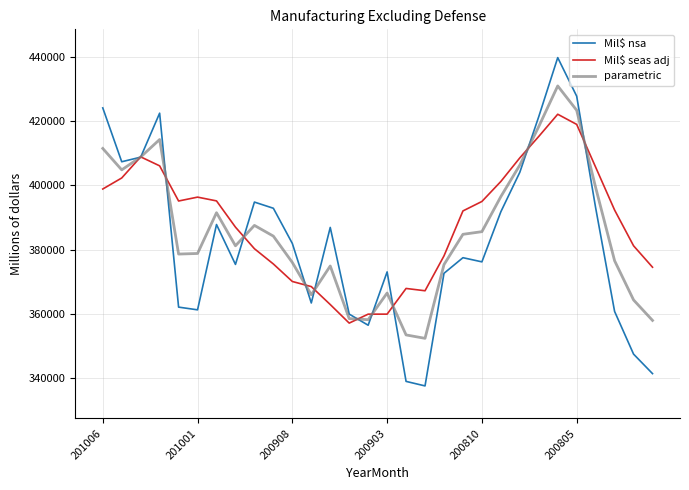

Which series has the widest spread of values?

Mil$ nsa